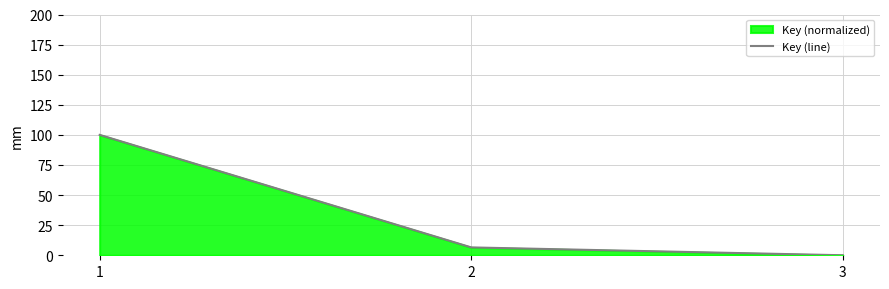

The value at 1 is 165.8. True or false?

False